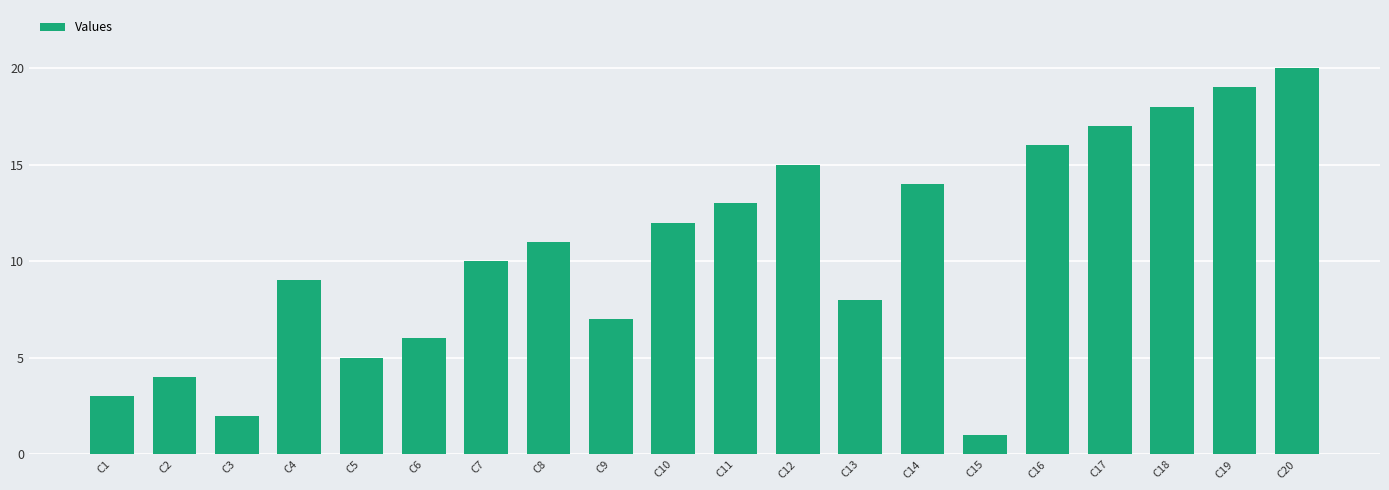

Reading right to left, transcribe all the data shown in this chart.

20	19	18	17	16	1	14	8	15	13	12	7	11	10	6	5	9	2	4	3